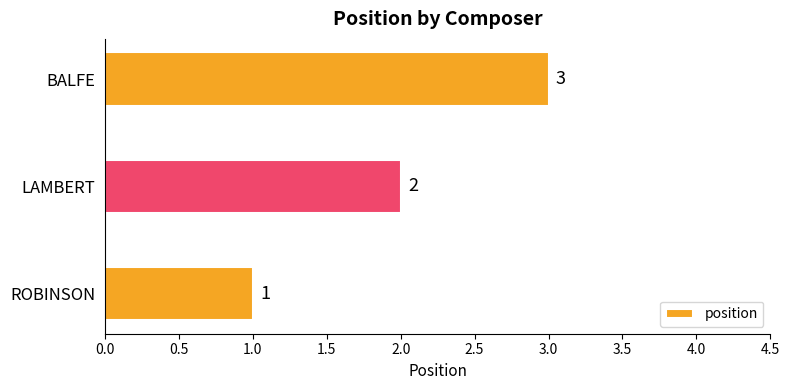

Is it true that the value at BALFE is 2?

False